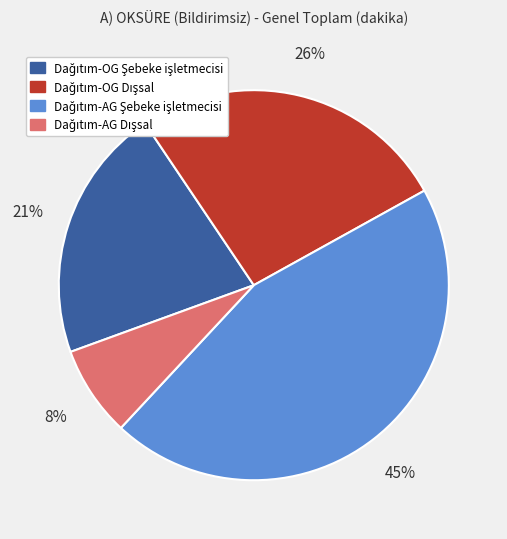

To the nearest percent, what is the difference between the largest and smallest slice percentages?

37%